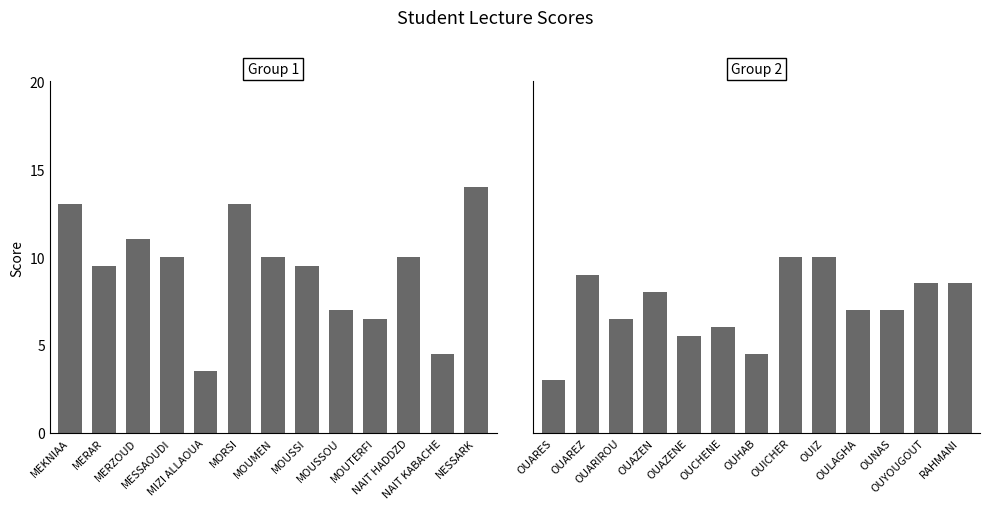

What are all the series names shown in the legend?

Group 1, Group 2